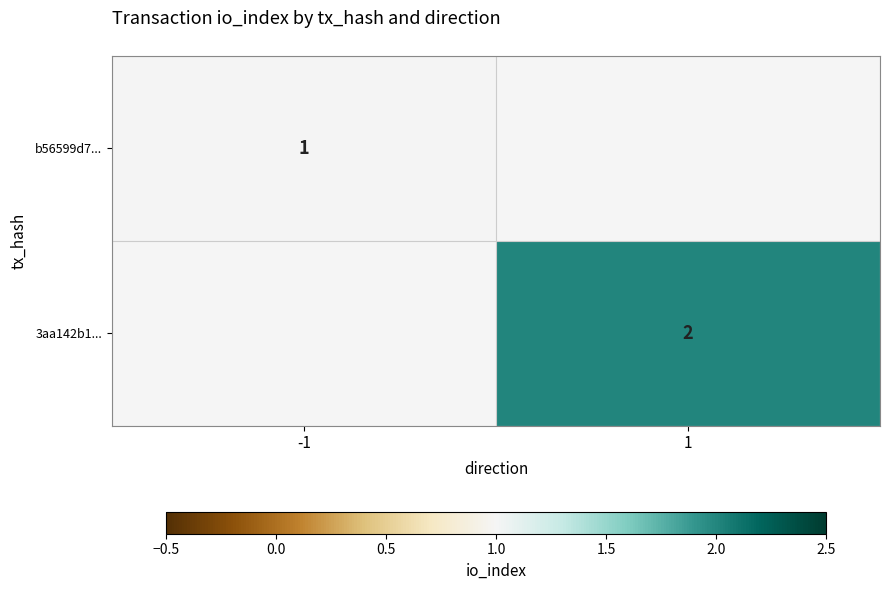

Is the value of b56599d7... at -1 greater than the value of 3aa142b1... at 1?

No